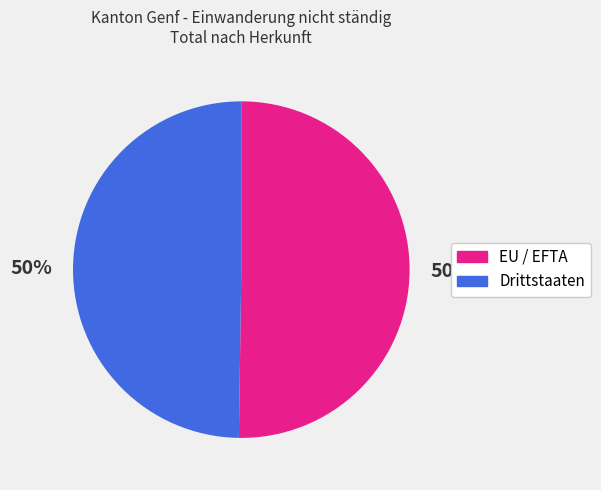

Combined, do Drittstaaten and EU / EFTA account for over 50%?

Yes